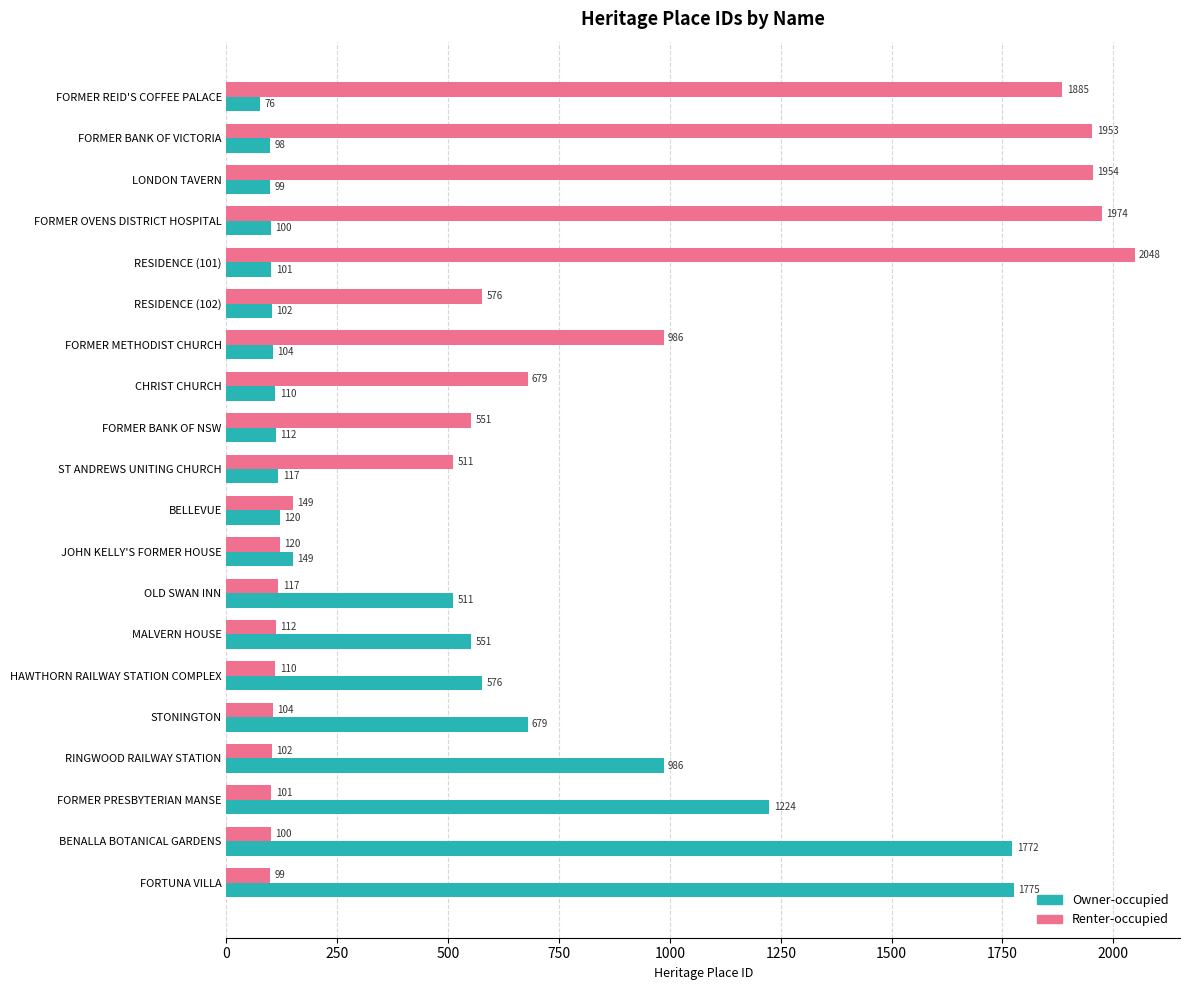

Which series has the widest spread of values?

Renter-occupied